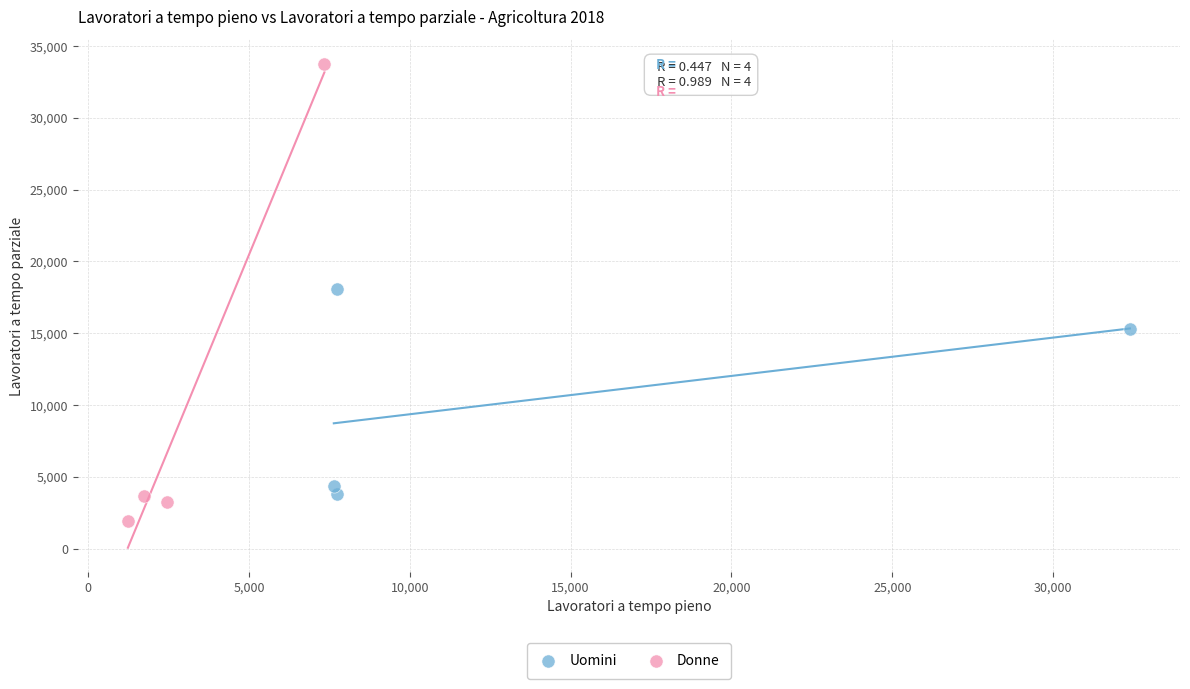

Which series contains the highest Y value?

Donne